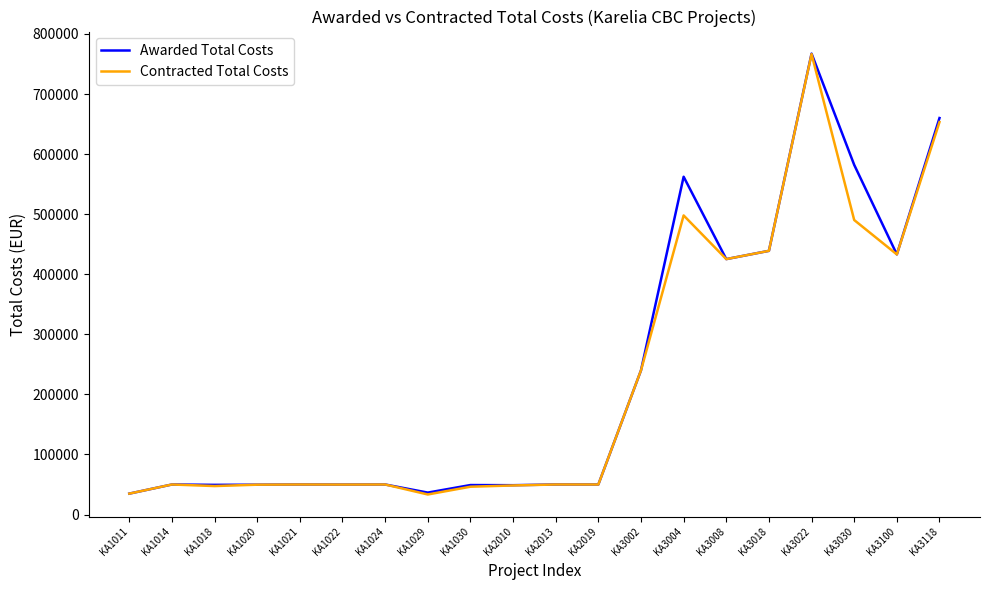

What is the minimum value shown in the chart?

33382